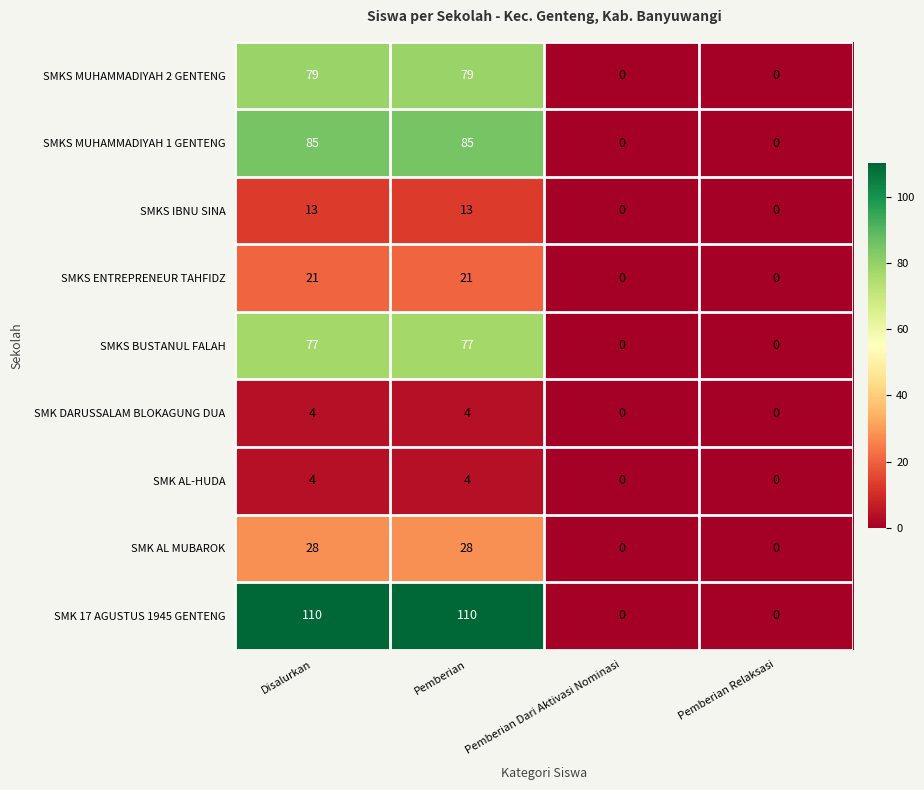

What is the maximum value shown in the chart?

110